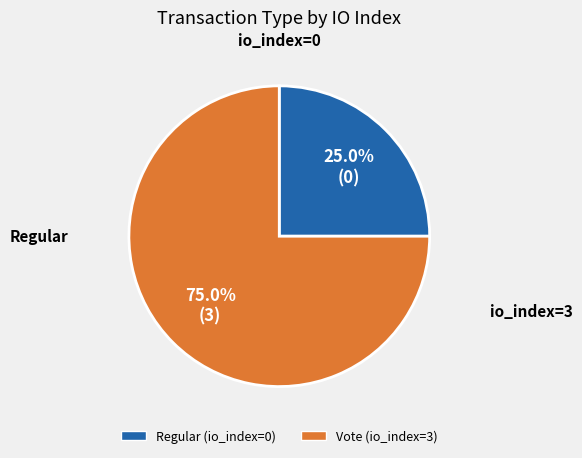

Rank the categories by value from lowest to highest.

Regular (io_index=0), Vote (io_index=3)